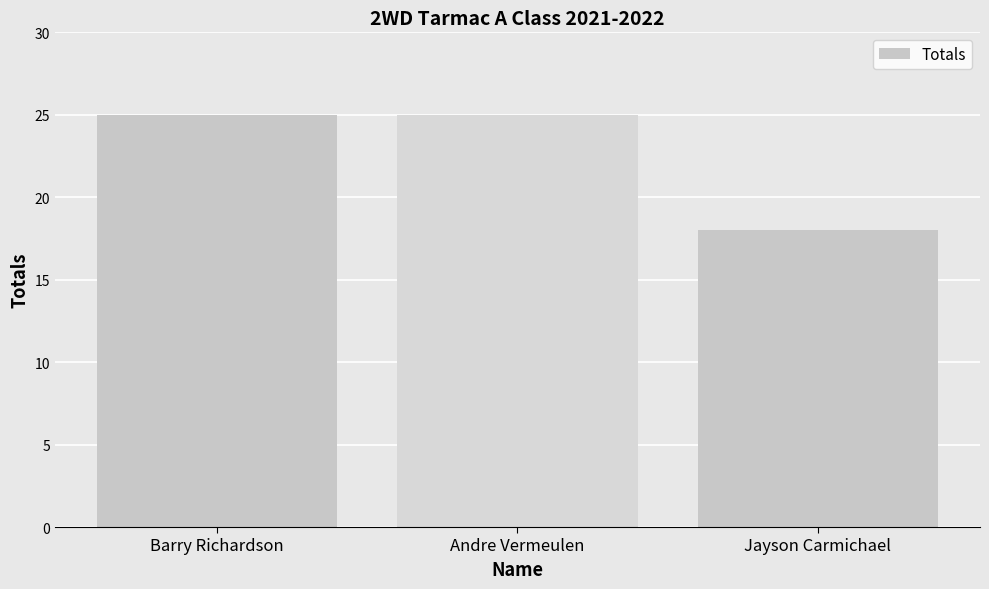

Where is the data nearest to the value 21?

Jayson Carmichael